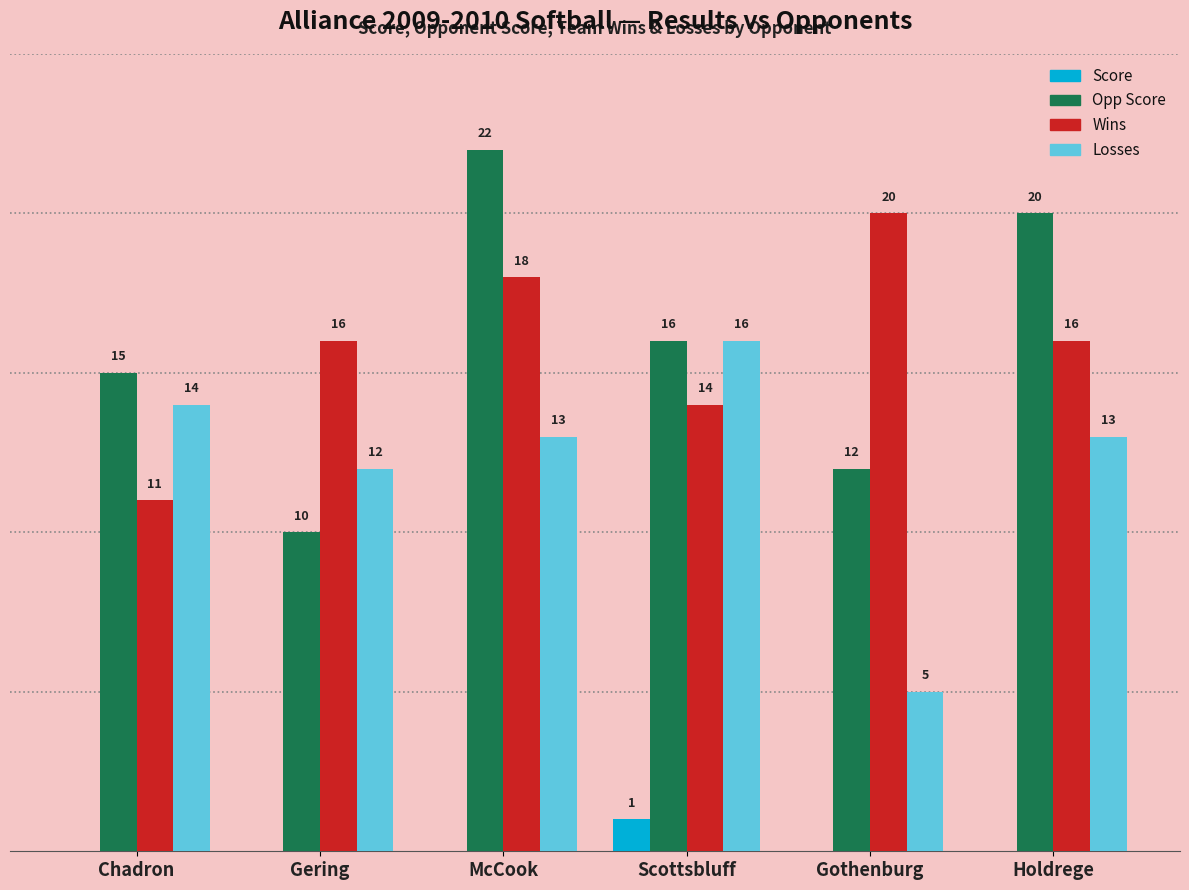

At which category is the sum across all series the highest?

McCook